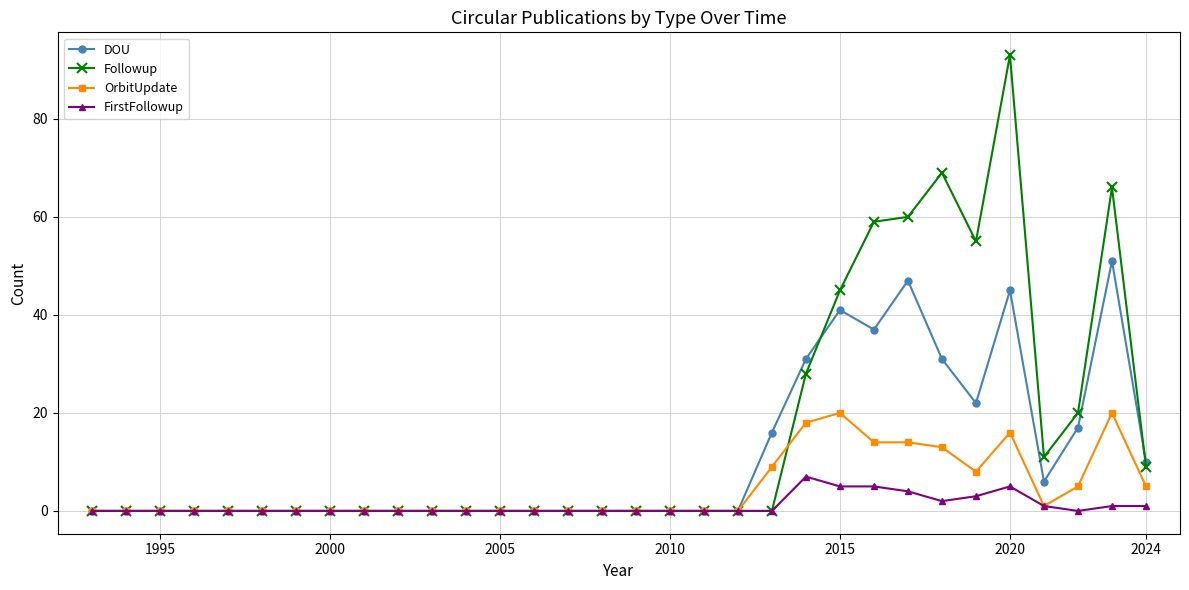

Rank the series by their maximum value, from highest to lowest.

Followup, DOU, OrbitUpdate, FirstFollowup